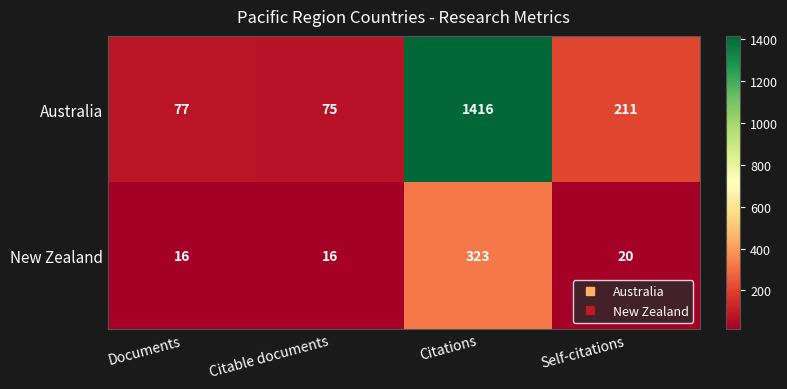

Reading left to right, list all the values displayed in this chart.

Australia: 77	75	1416	211
New Zealand: 16	16	323	20